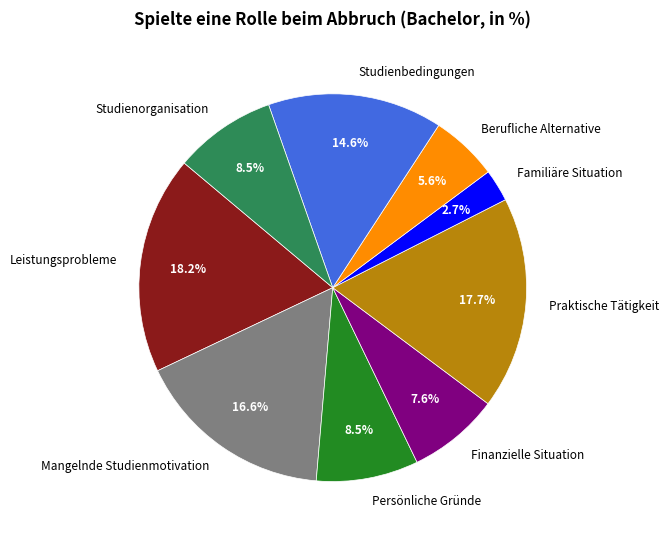

Is it true that Mangelnde Studienmotivation is 17% of the pie?

True